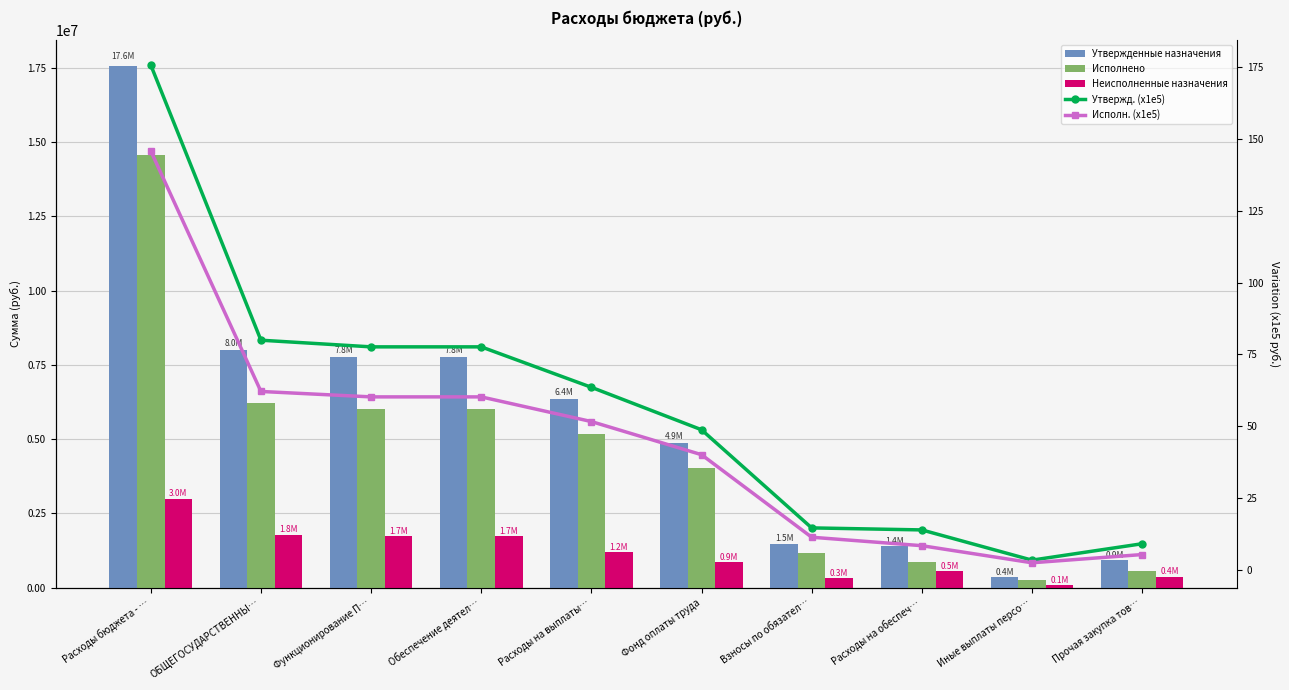

Between Фонд оплаты труда and Прочая закупка тов…, which is larger?

Фонд оплаты труда